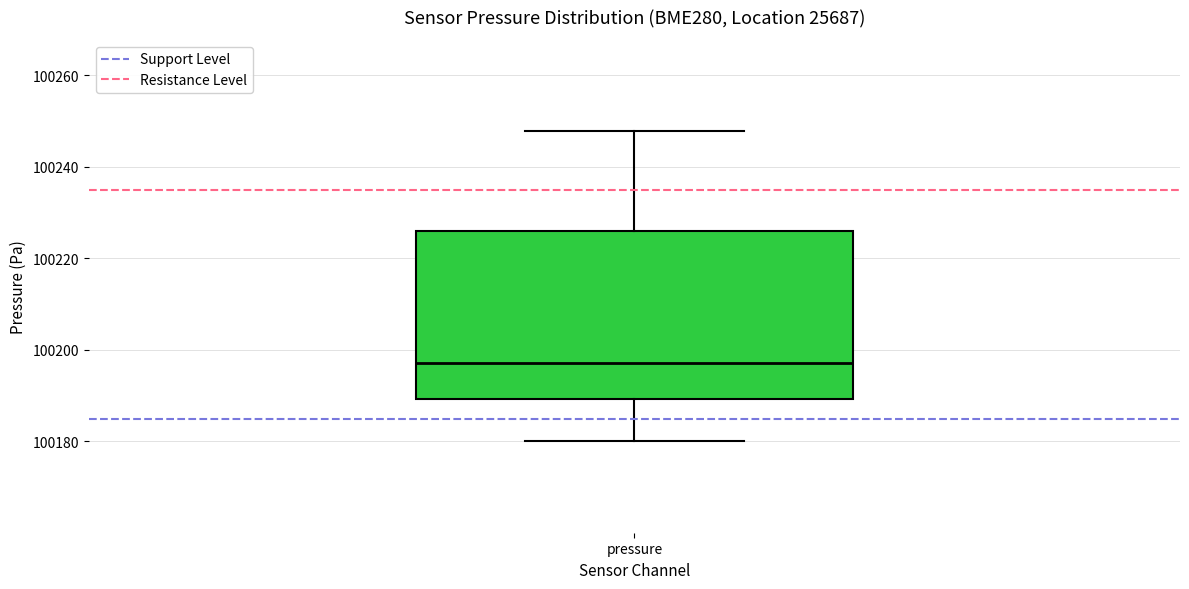

Read this box plot against the y-axis: the position of the median line, the range covered by the box, and the ends of both whiskers. The values are not printed on the chart, so give them approximately, as read against the axis.

median 100198, box 100190 to 100226, whiskers 100180 to 100248